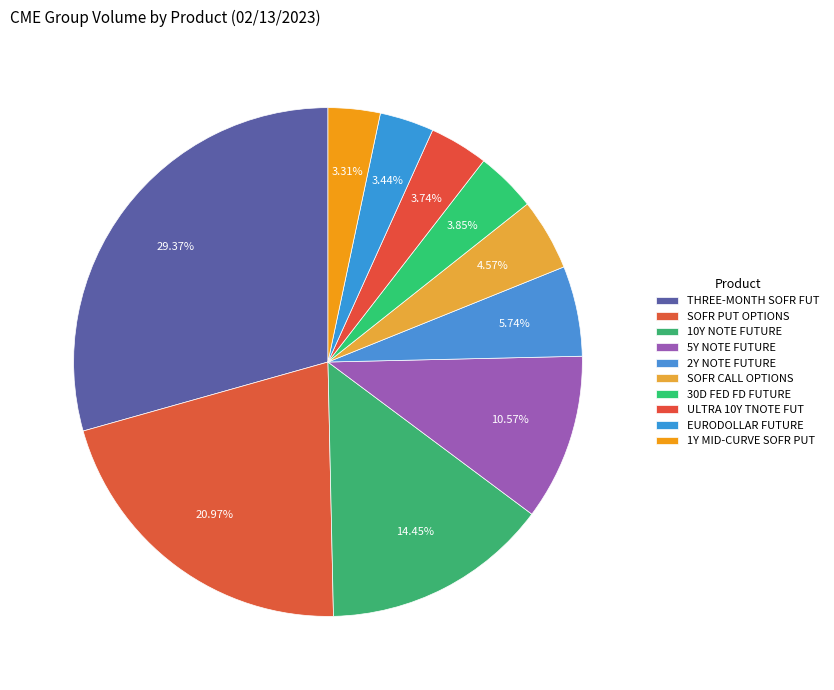

How many slices are in this pie chart?

10